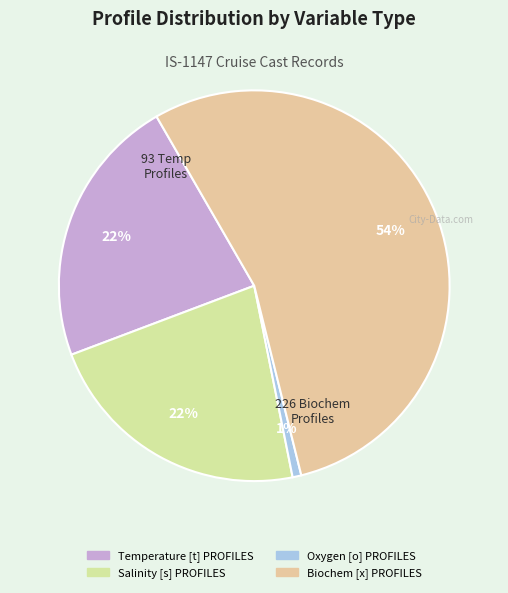

The Biochem [x] PROFILES slice represents 54% of the pie. True or false?

True